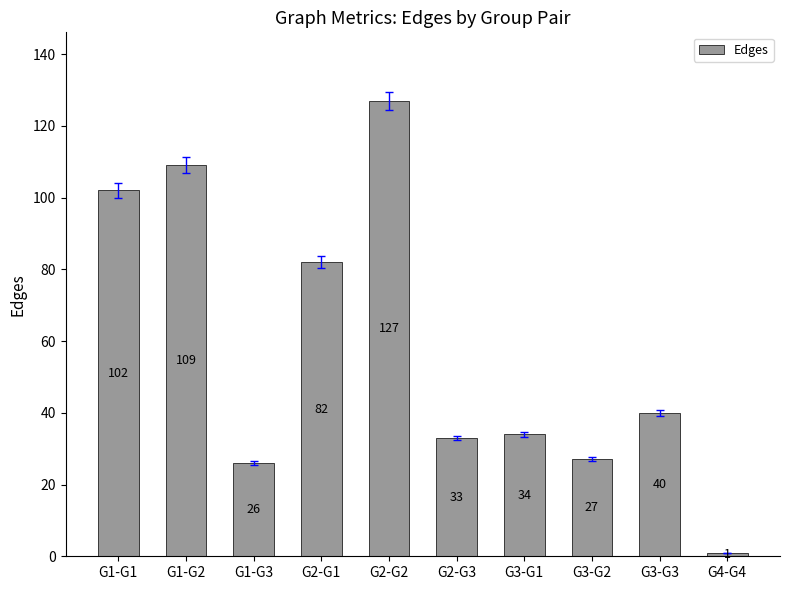

Reading right to left, extract all data points from this chart.

G4-G4=1	G3-G3=40	G3-G2=27	G3-G1=34	G2-G3=33	G2-G2=127	G2-G1=82	G1-G3=26	G1-G2=109	G1-G1=102